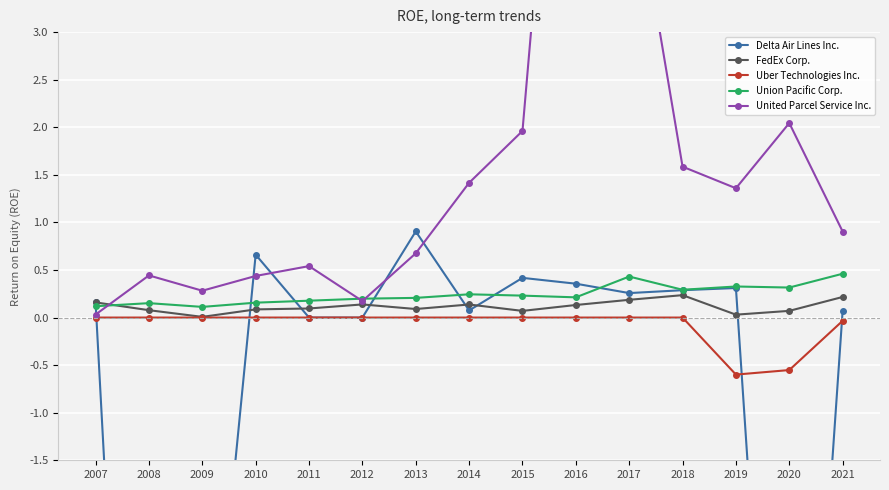

What value does the United Parcel Service Inc. series have at 2017?

4.9